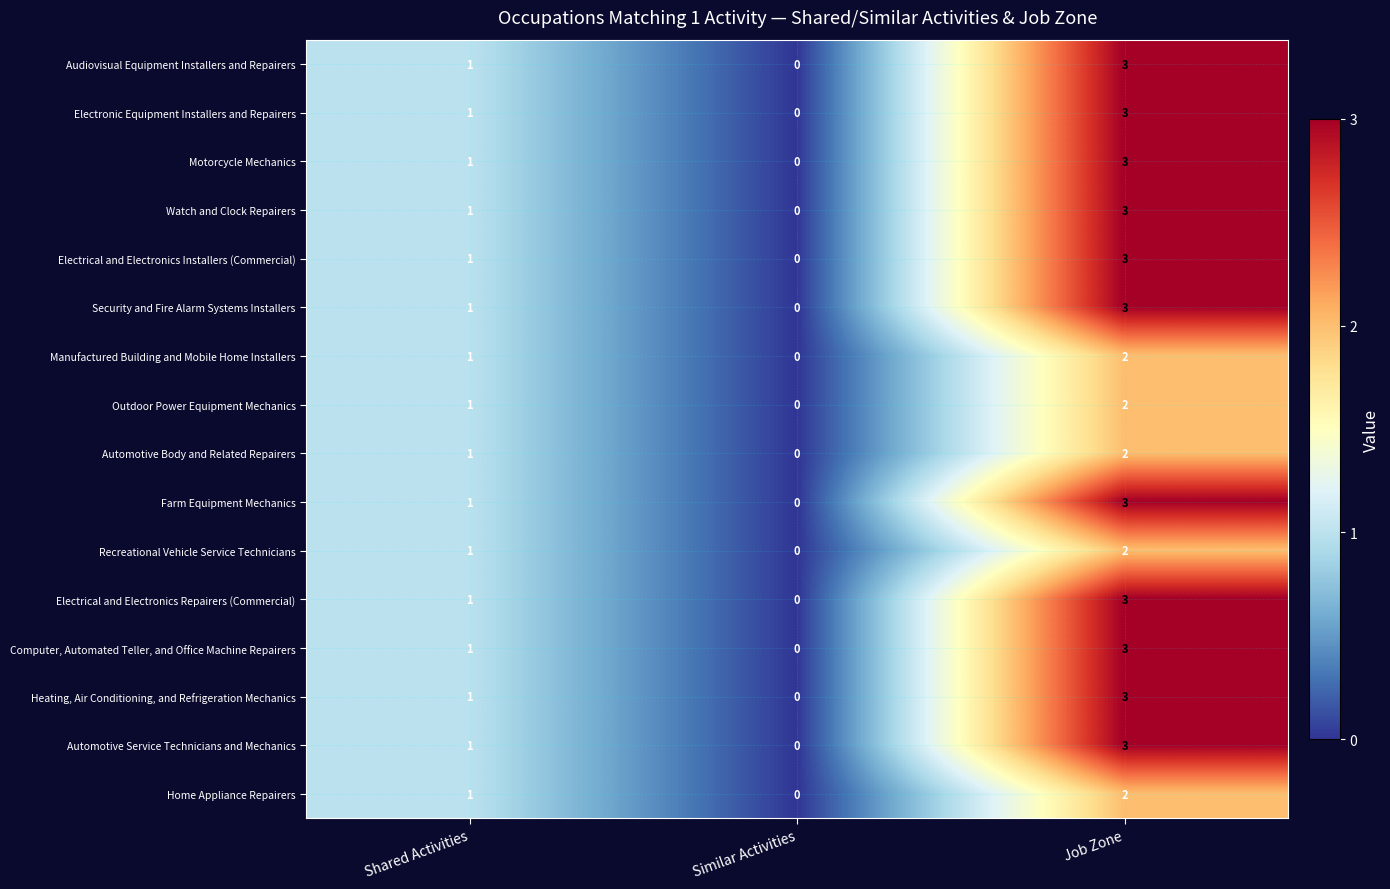

True or false: Motorcycle Mechanics has a value of 2 at Job Zone.

False